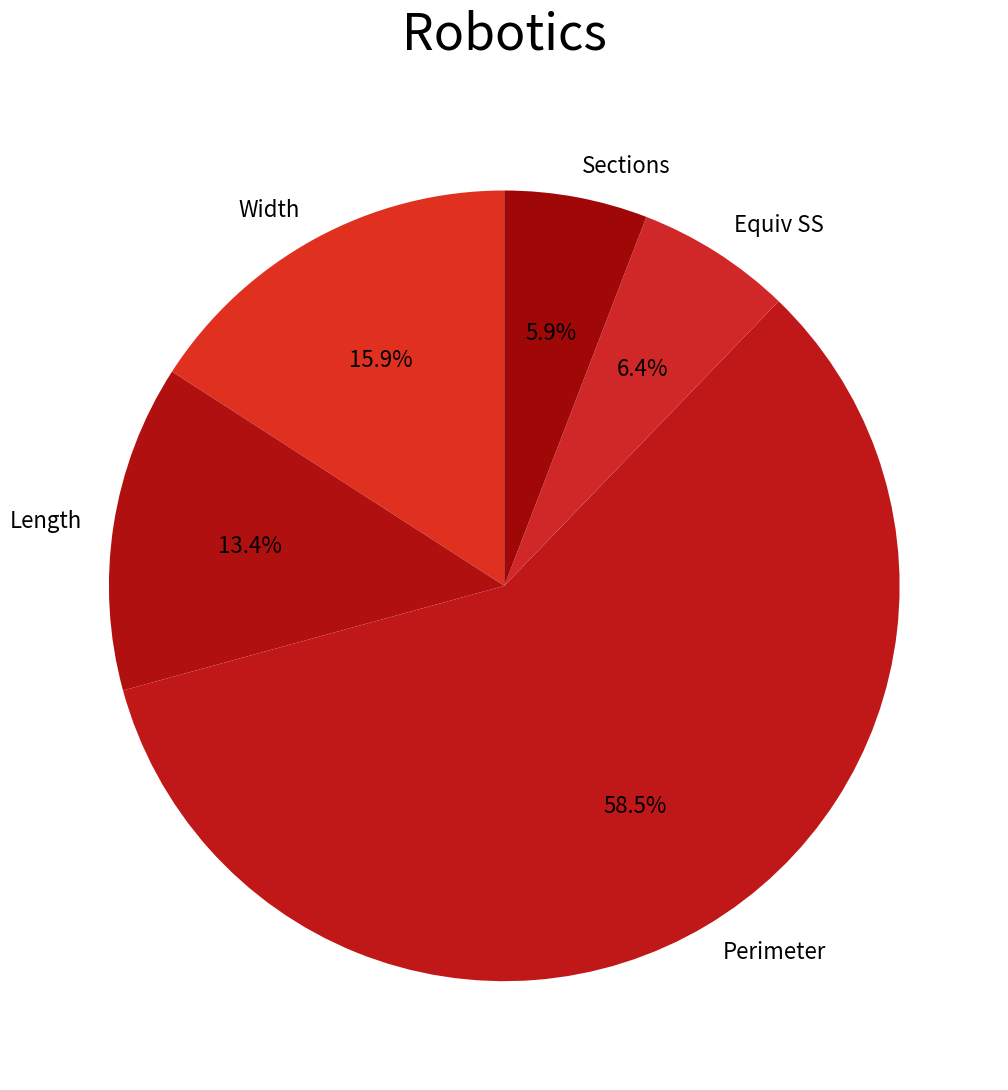

To the nearest percent, what portion does Equiv SS represent?

6%